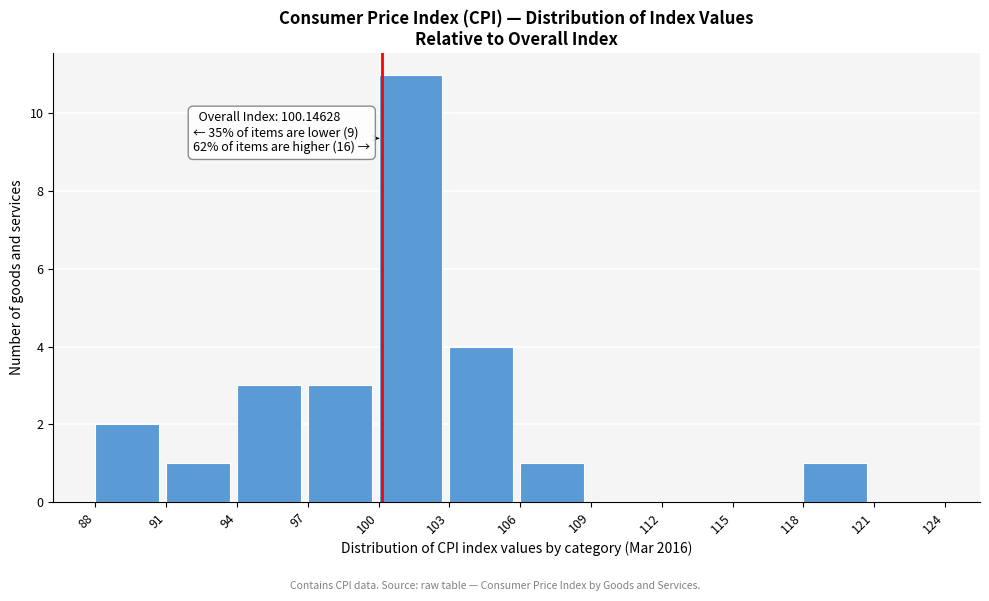

Over which range of the x-axis is the bar tallest?

100 to 103